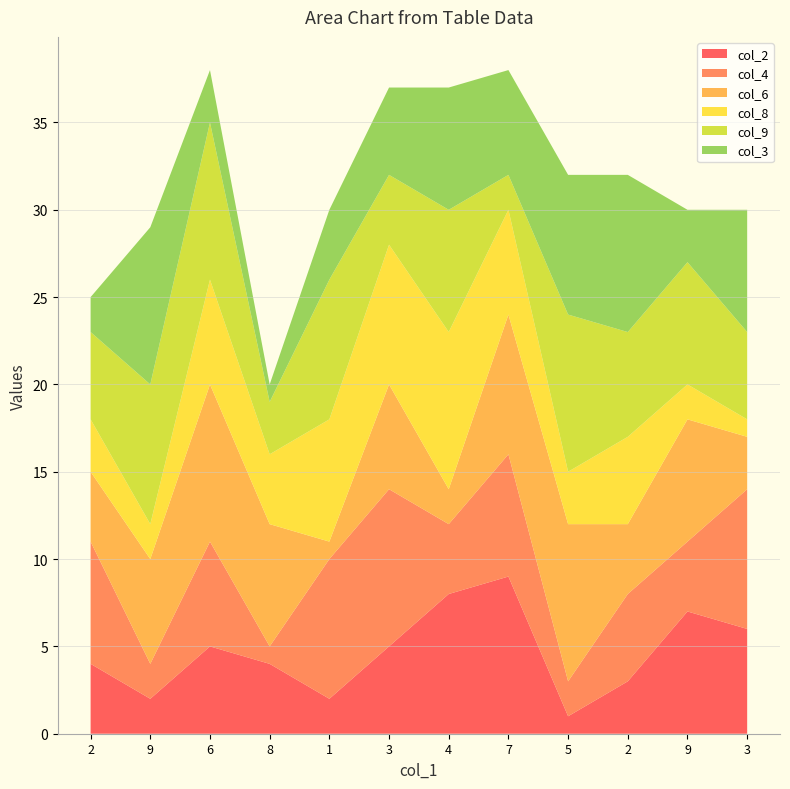

Reading right to left, list all the values displayed in this chart.

col_2: 3=6	9=7	2=3	5=1	7=9	4=8	3=5	1=2	8=4	6=5	9=2	2=4
col_4: 3=8	9=4	2=5	5=2	7=7	4=4	3=9	1=8	8=1	6=6	9=2	2=7
col_6: 3=3	9=7	2=4	5=9	7=8	4=2	3=6	1=1	8=7	6=9	9=6	2=4
col_8: 3=1	9=2	2=5	5=3	7=6	4=9	3=8	1=7	8=4	6=6	9=2	2=3
col_9: 3=5	9=7	2=6	5=9	7=2	4=7	3=4	1=8	8=3	6=9	9=8	2=5
col_3: 3=7	9=3	2=9	5=8	7=6	4=7	3=5	1=4	8=1	6=3	9=9	2=2